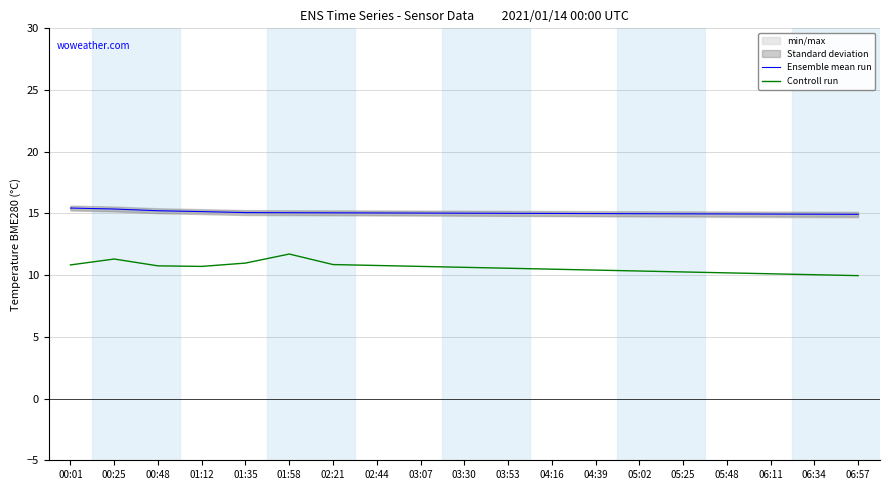

Which series has the largest total across all categories?

Ensemble mean run